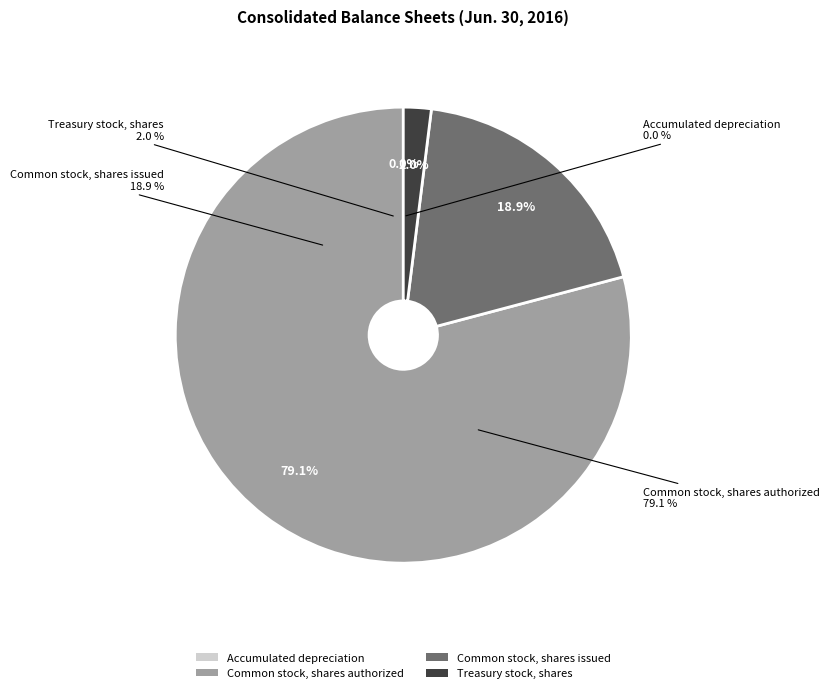

What percentage is the Common stock, shares authorized slice, to the nearest percent?

79%